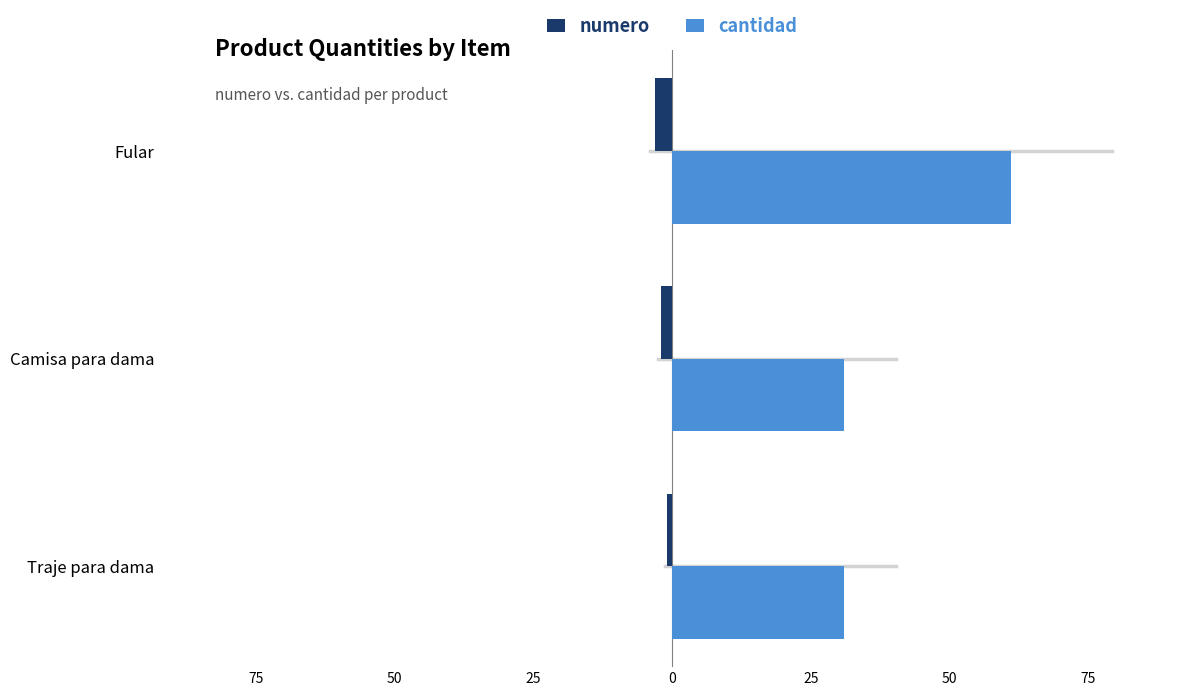

What is the maximum value for cantidad?

61